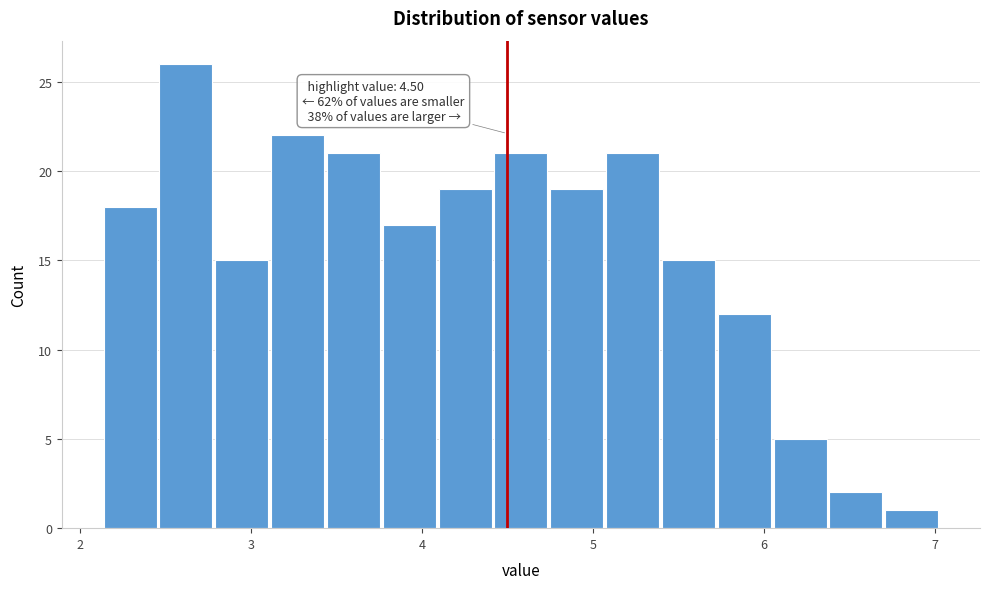

Around what value on the x-axis is the tallest bar? Give the approximate position of its centre, as read against the axis.

2.6